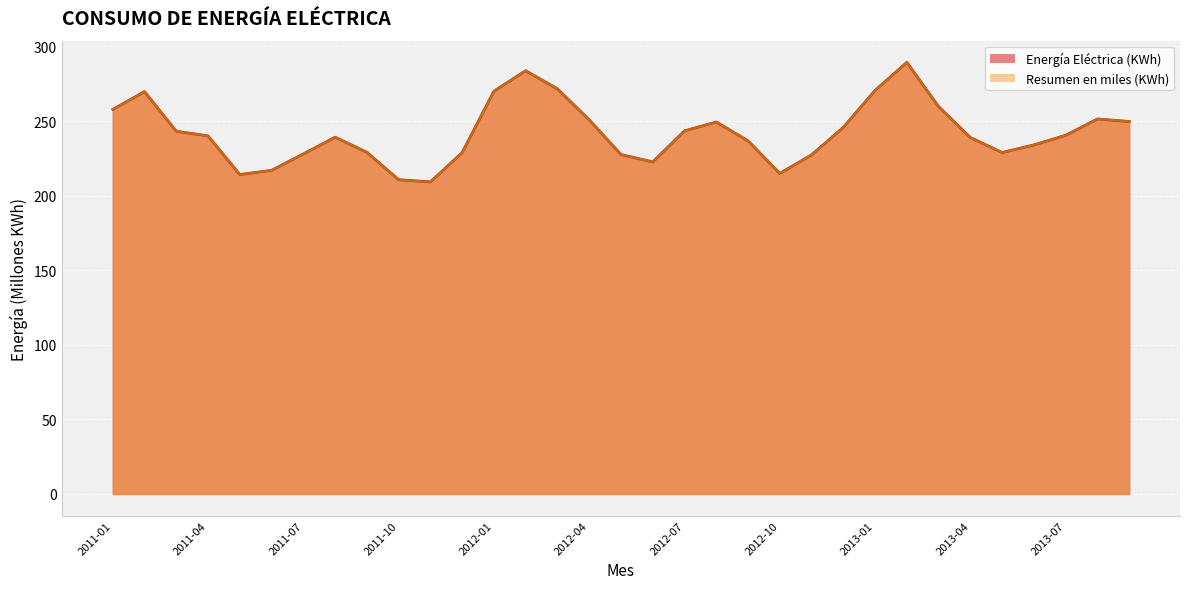

What position from the left is 2012-05?

17